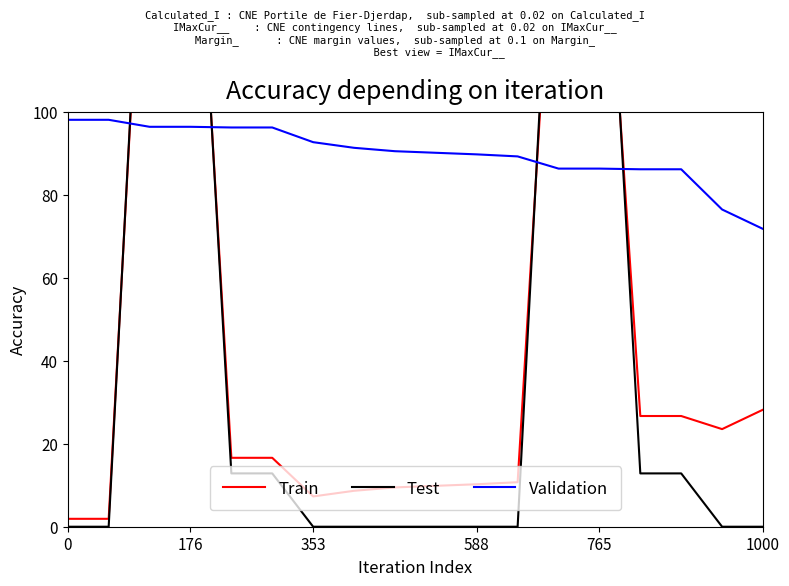

What is the highest value of the Validation series?

98.1